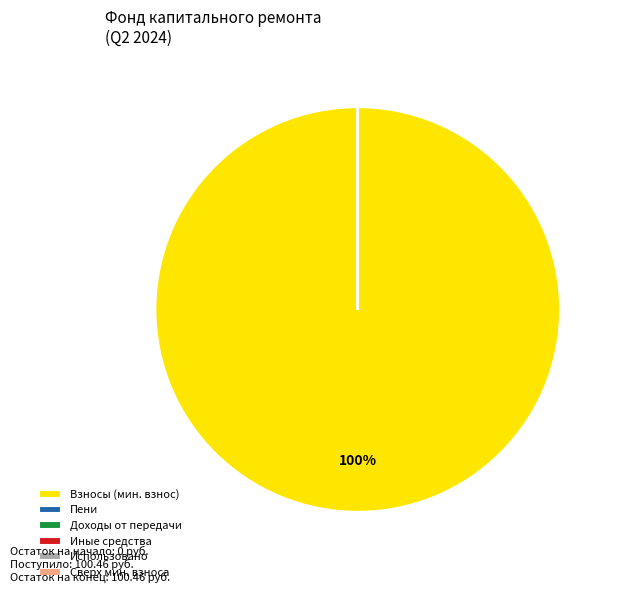

Which slice represents more than half of the pie?

Взносы (мин. взнос)